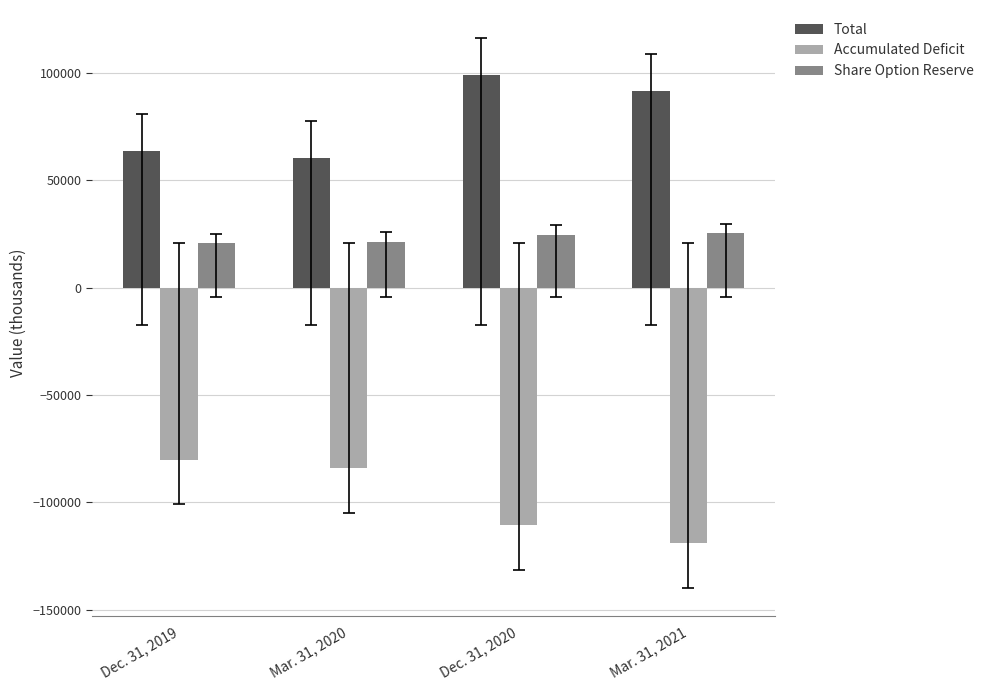

What is the value of the Total bar at the 1st from the left?

63522